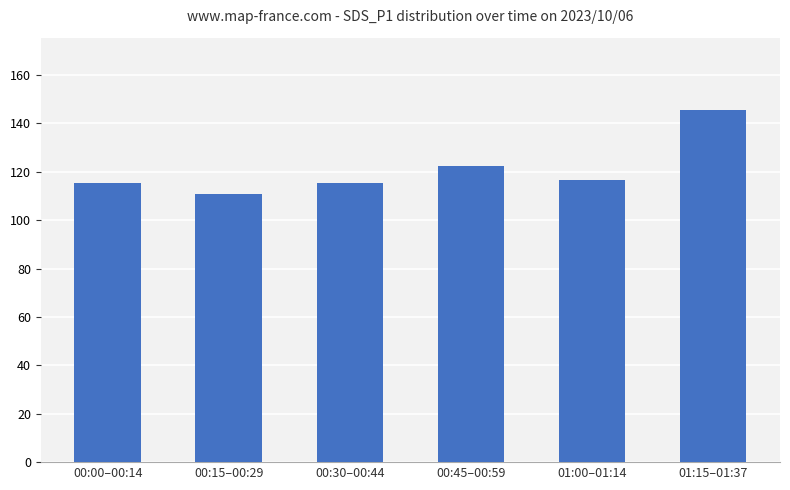

True or false: the data shows 115.3 at 00:00–00:14.

True